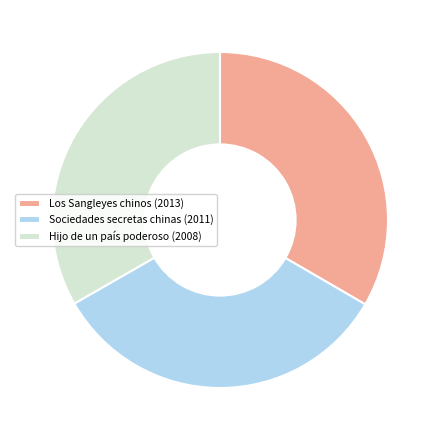

Is there any slice that represents more than half of the pie?

No